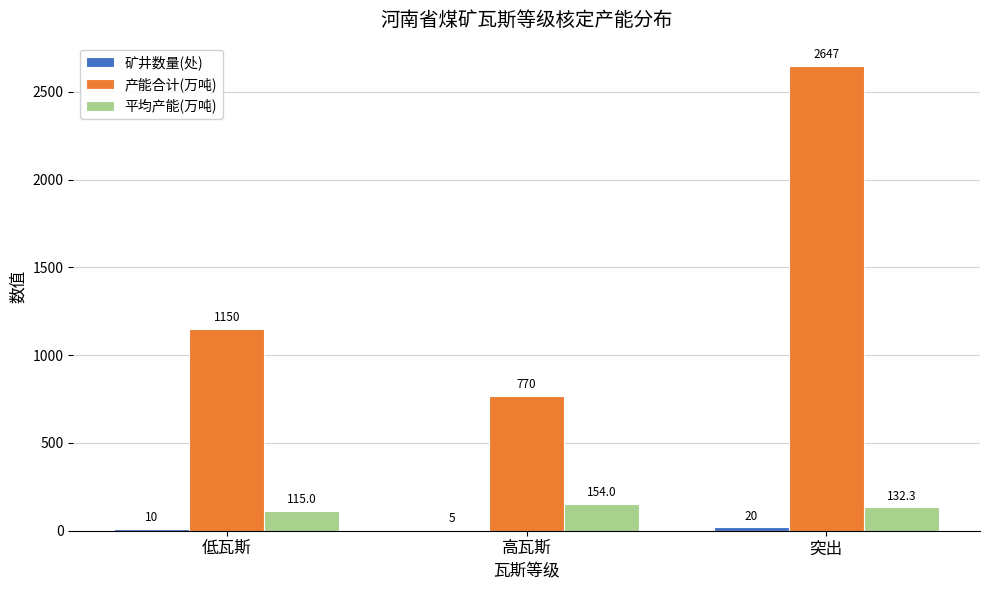

What is the spread (max minus min) of values at 突出?

2627.0